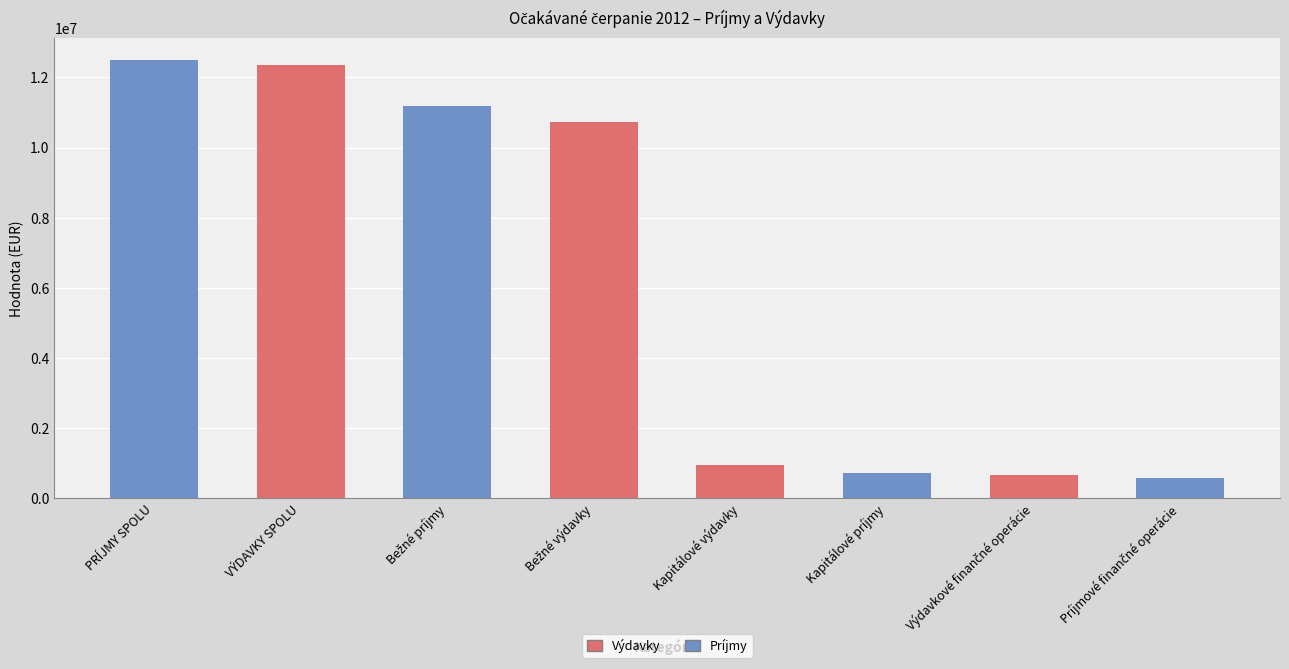

What is the greatest value displayed?

12503223.0